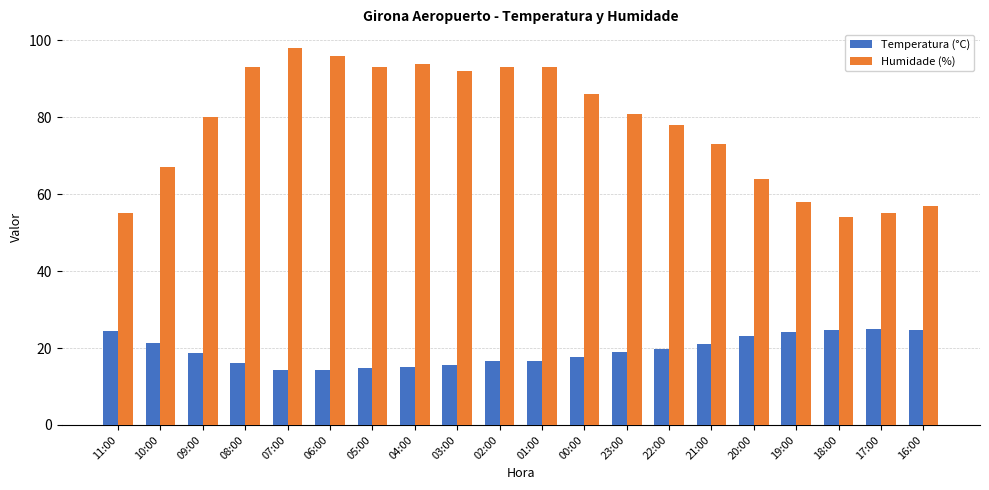

What is the total value across all series at 01:00?

109.6